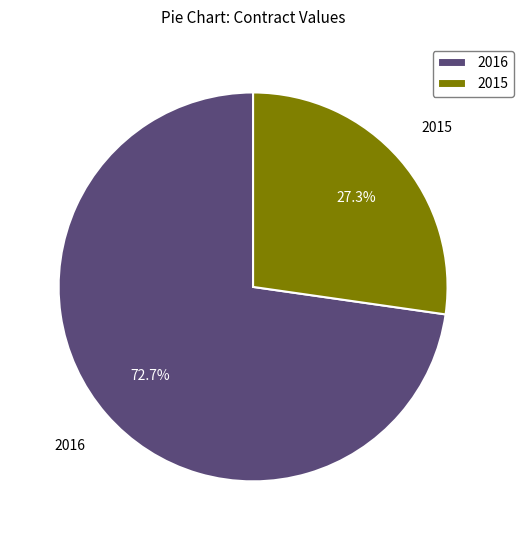

Does 2015 account for over 50% of the chart?

No